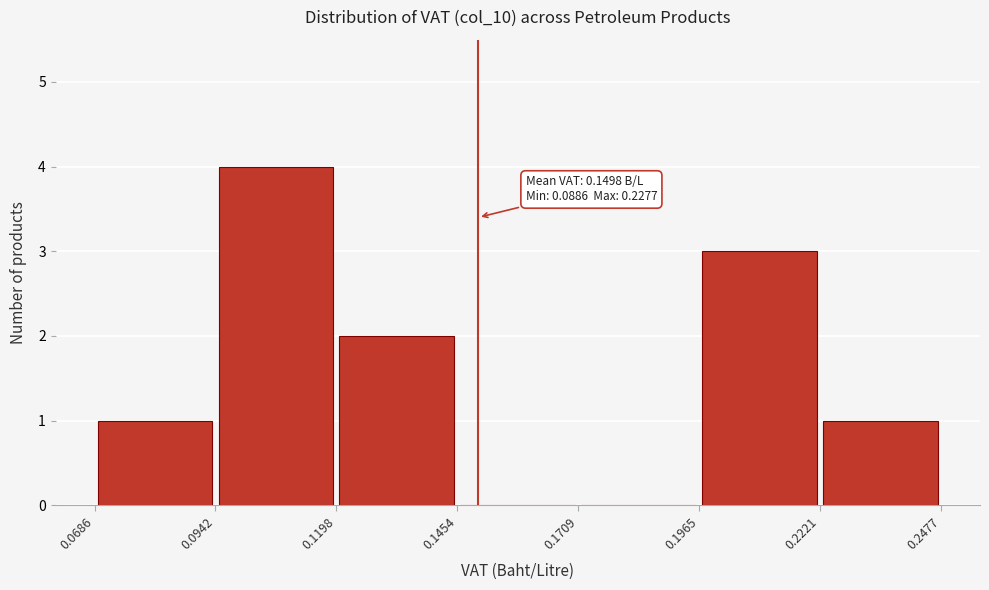

Which range on the x-axis has the tallest bar?

0.0942 to 0.1198